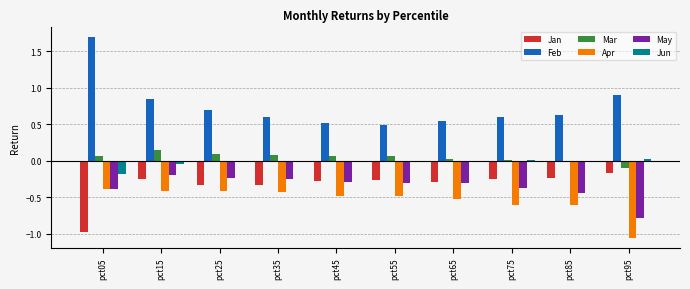

What is the difference between the Feb values at pct95 and pct25?

0.2